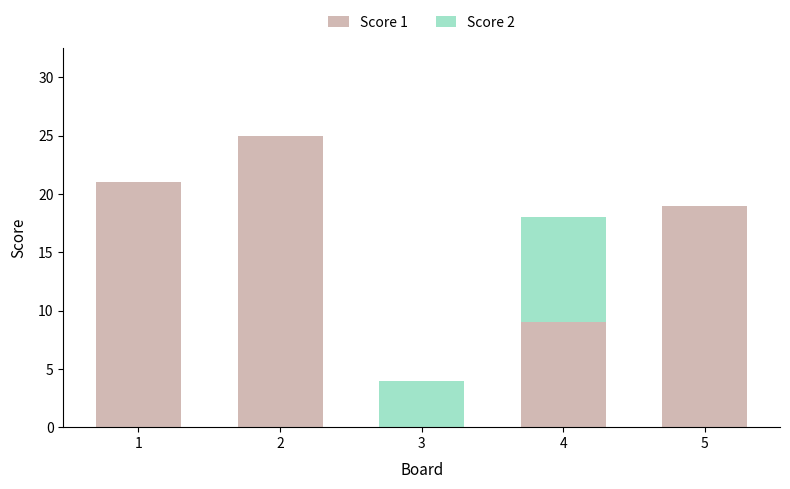

What is the maximum value for Score 1?

25